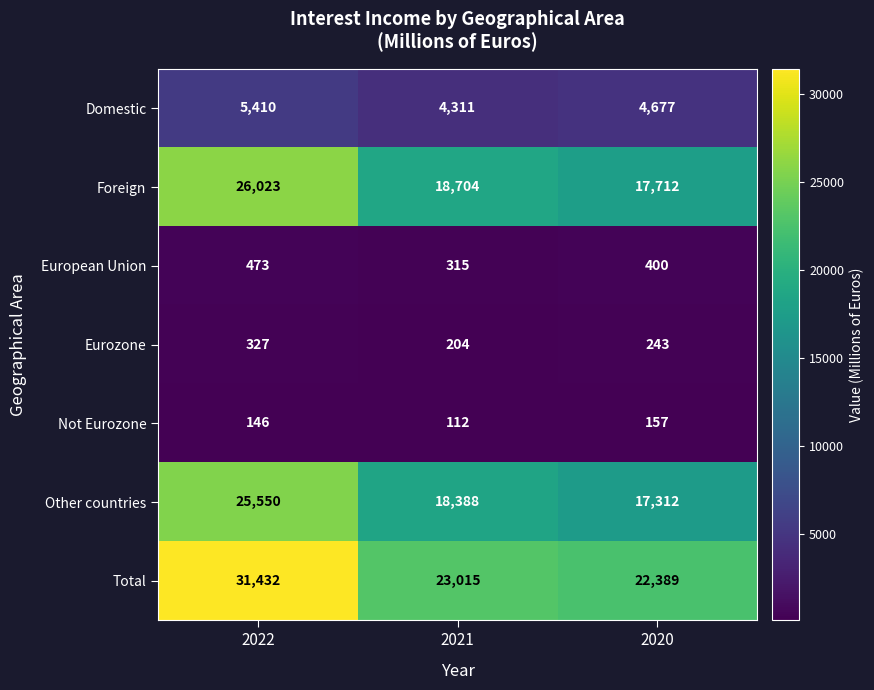

What is the total value across all series at 2021?

65049